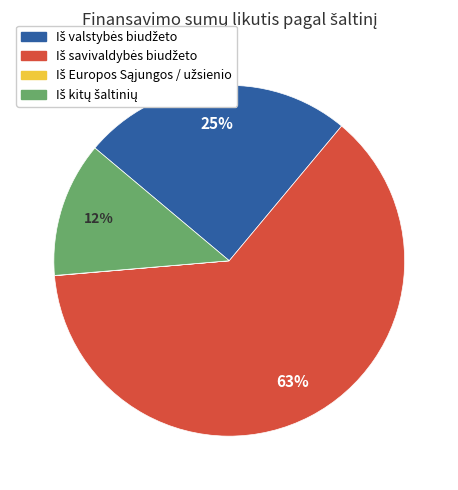

Is there any slice that represents more than half of the pie?

Yes